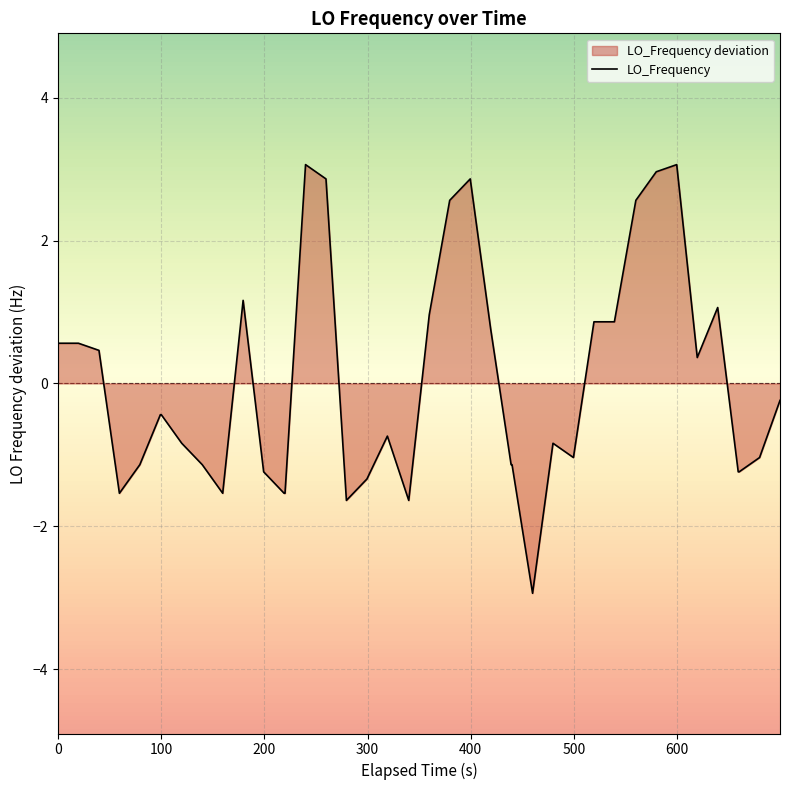

What is the difference between the maximum and minimum values?

6.0